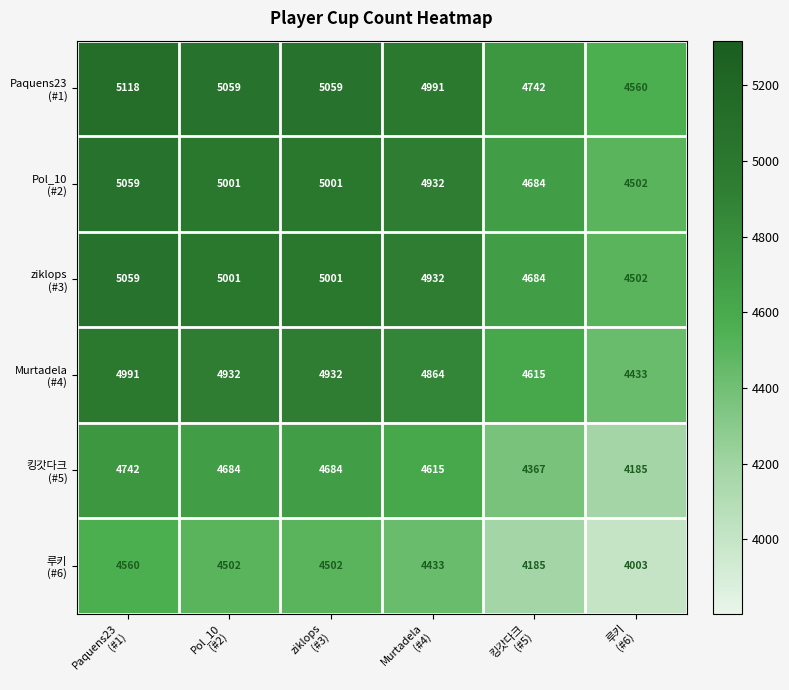

What is the maximum value shown in the chart?

5118